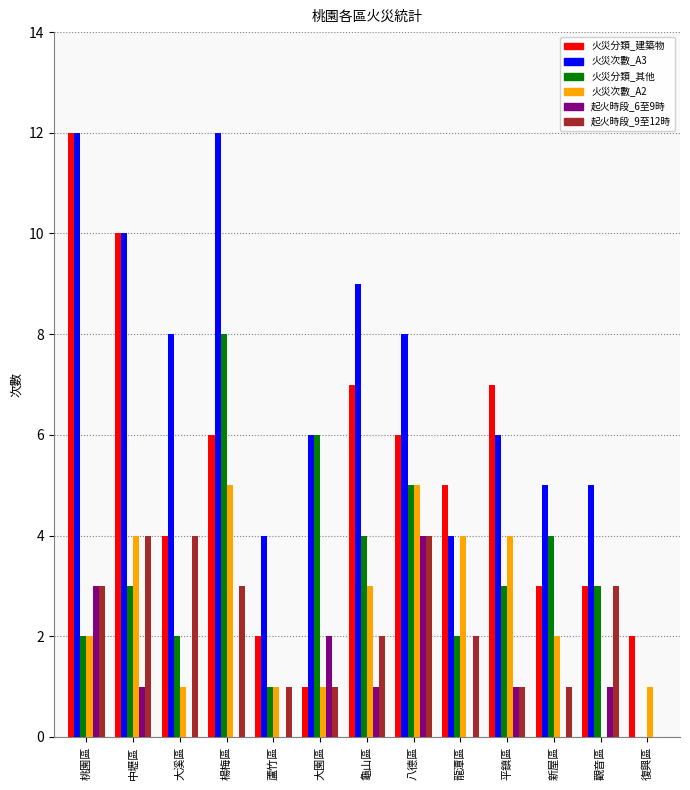

How many distinct data groups are displayed?

6